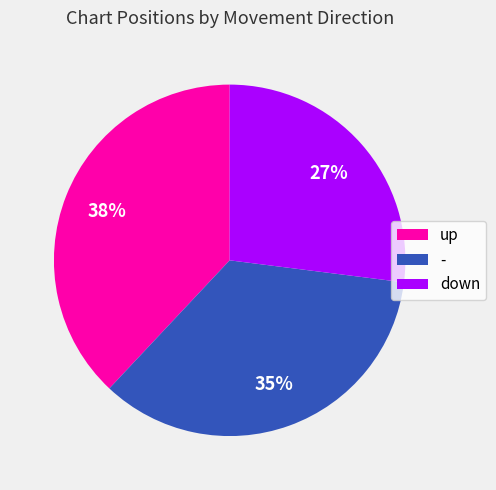

Is the sum of - and up greater than half?

Yes